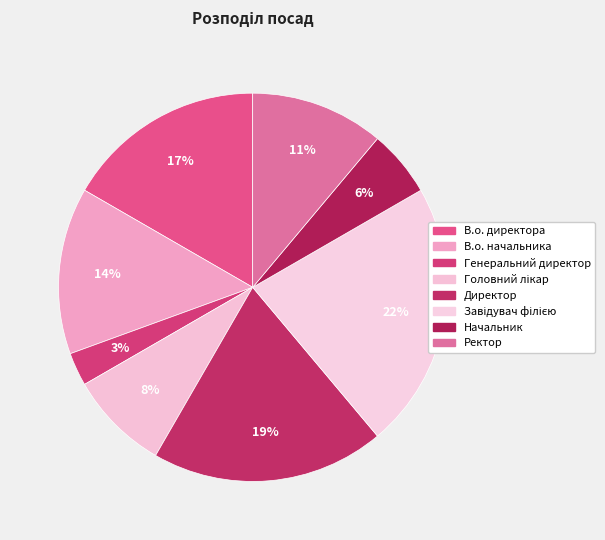

Approximately how many times larger is the value at Директор compared to Головний лікар?

2.3